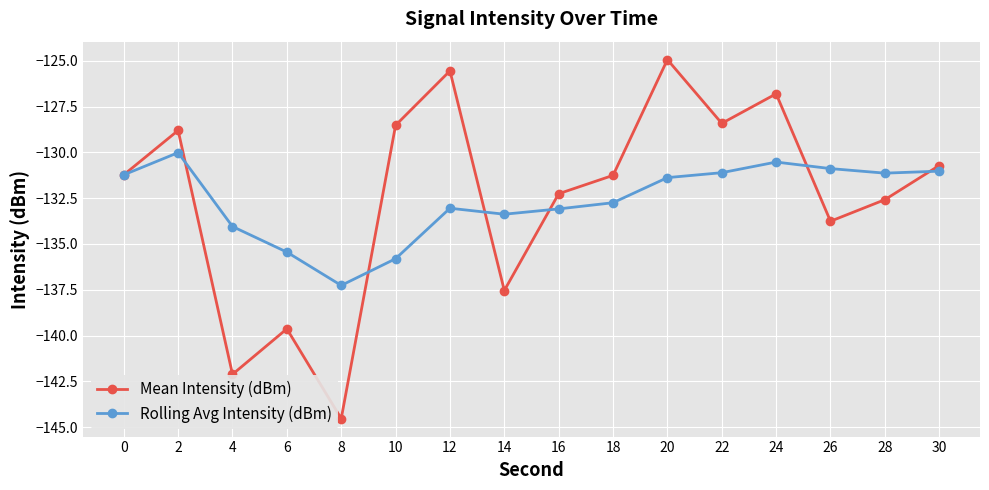

True or false: Rolling Avg Intensity (dBm) and Mean Intensity (dBm) intersect in this chart.

True